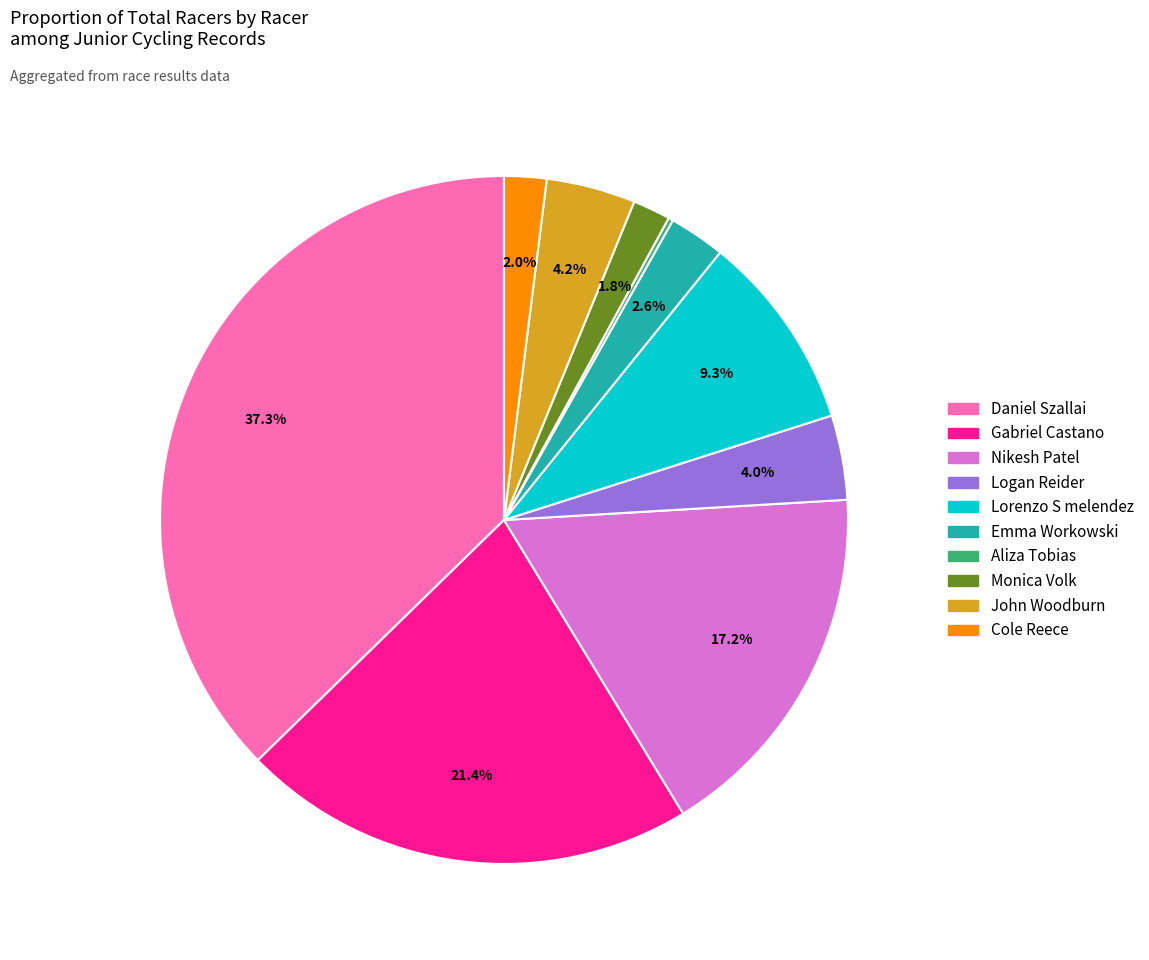

The Cole Reece slice represents 2% of the pie. True or false?

True